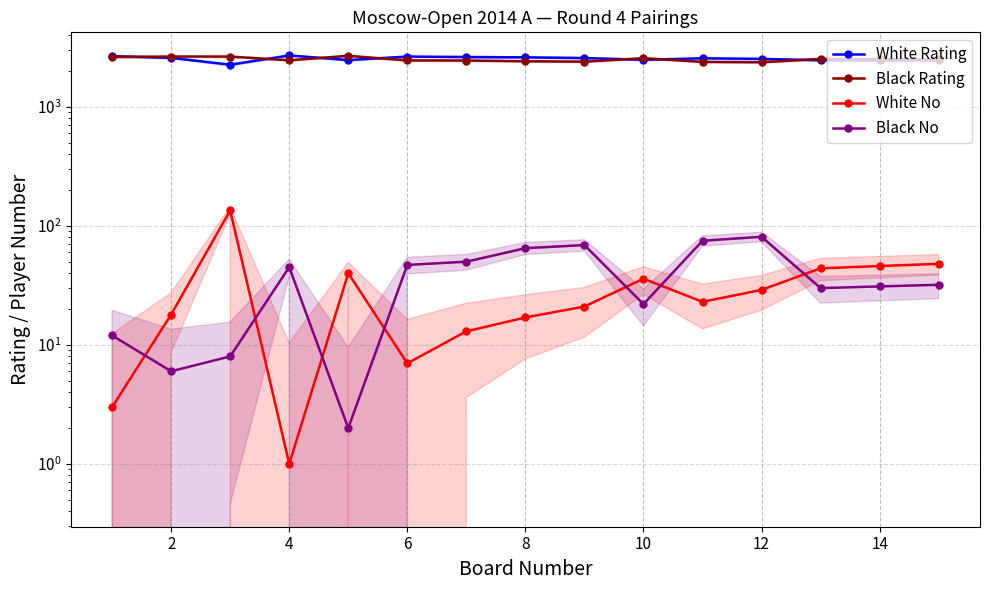

What is the value of the White No point at the 6th from the left?

7